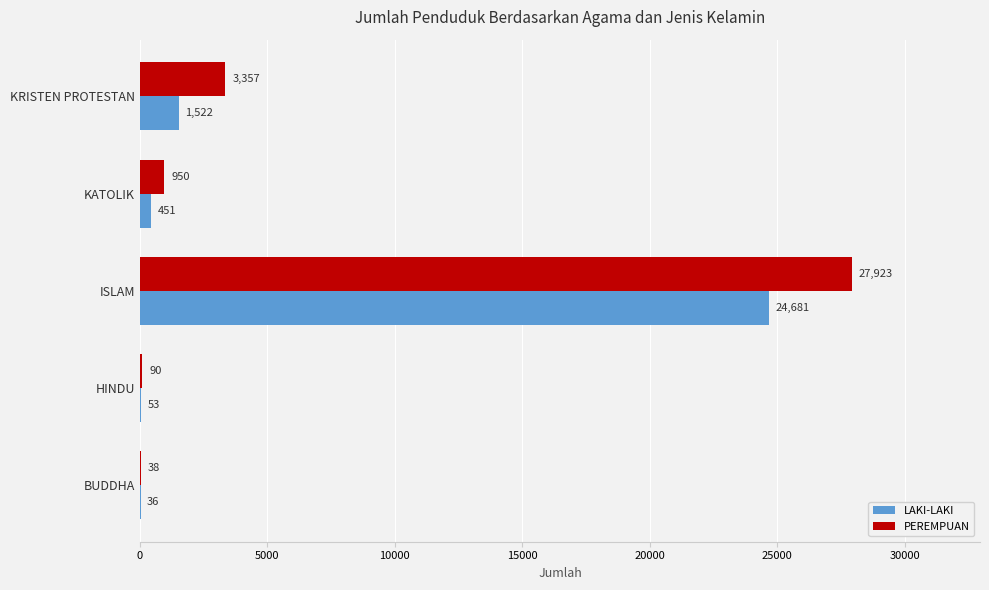

What is the highest value of the LAKI-LAKI series?

24681